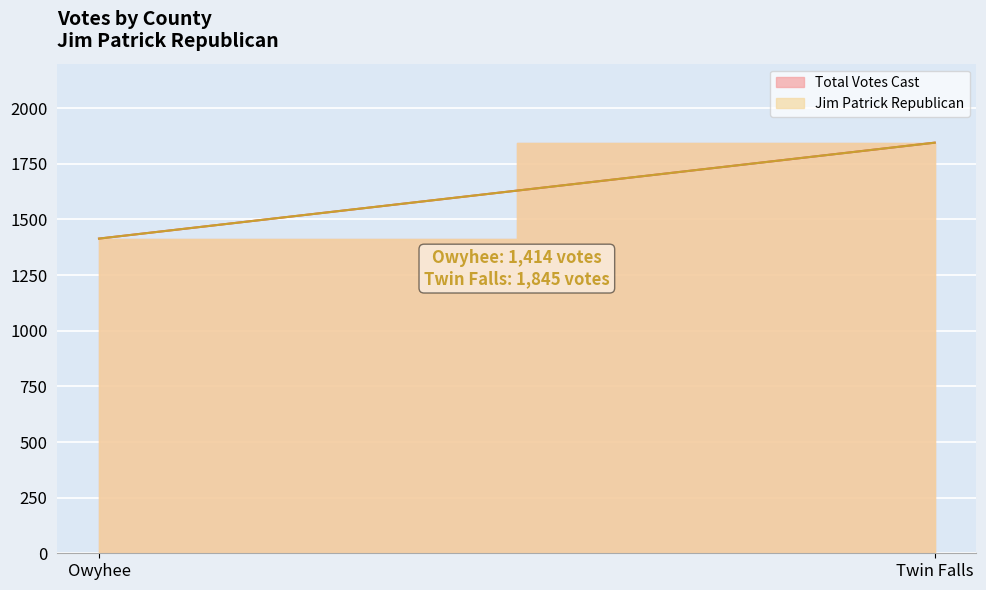

Which series changed the most between Owyhee and Twin Falls?

Jim Patrick Republican